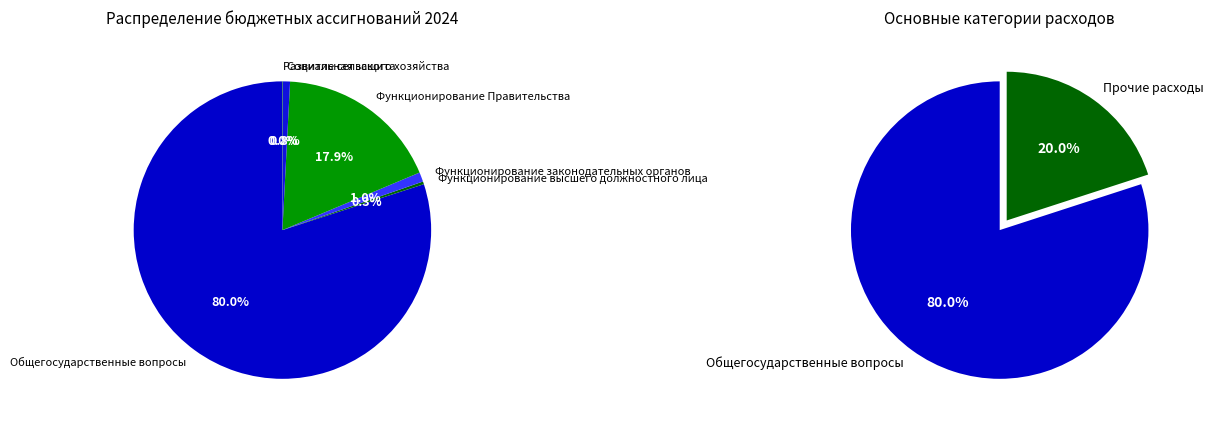

What portion of the pie excludes Развитие сельского хозяйства?

100.0%